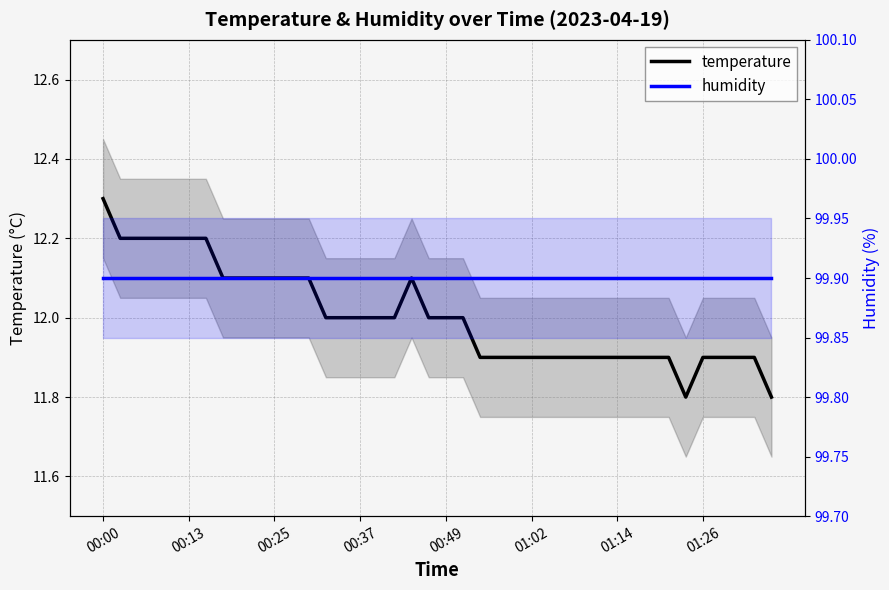

List the series in order of their overall mean, highest first.

humidity, temperature